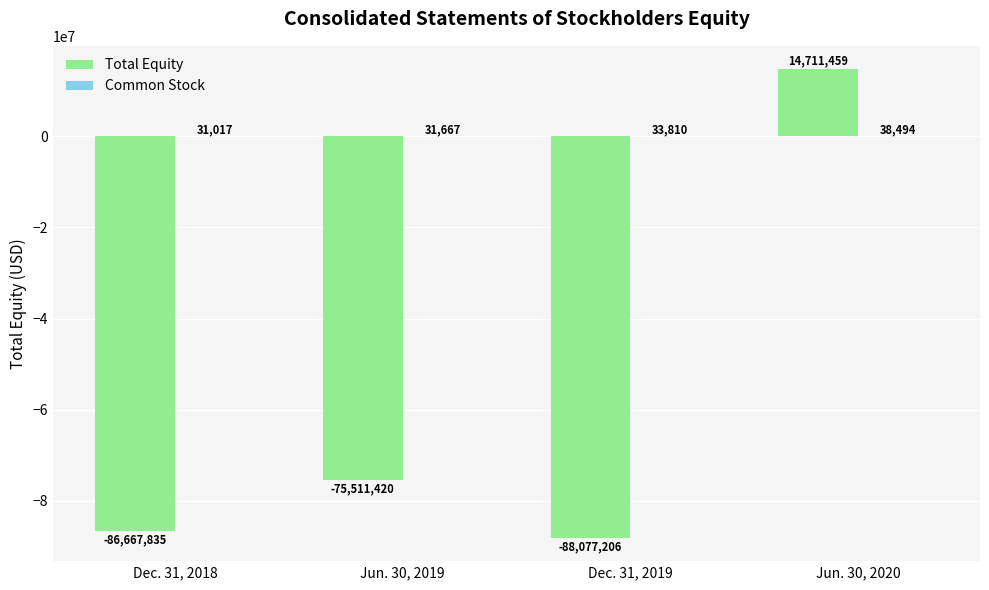

The Total Equity series shows -37242019 at Dec. 31, 2018. True or false?

False